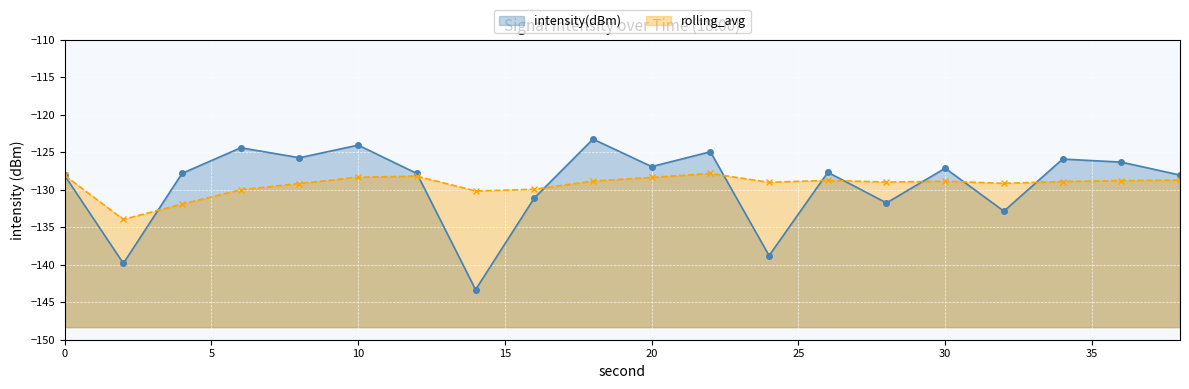

At which label is rolling_avg closest to -130?

6